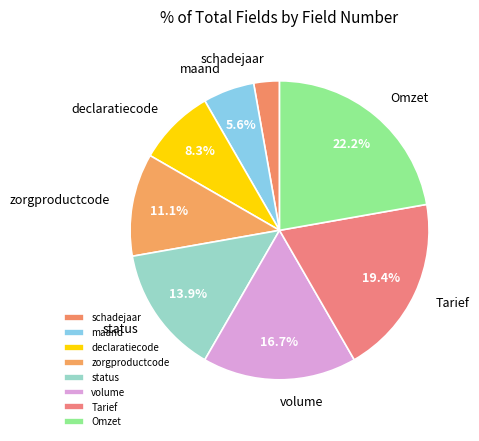

To the nearest percent, what is the difference between the Omzet and maand slice percentages?

17%